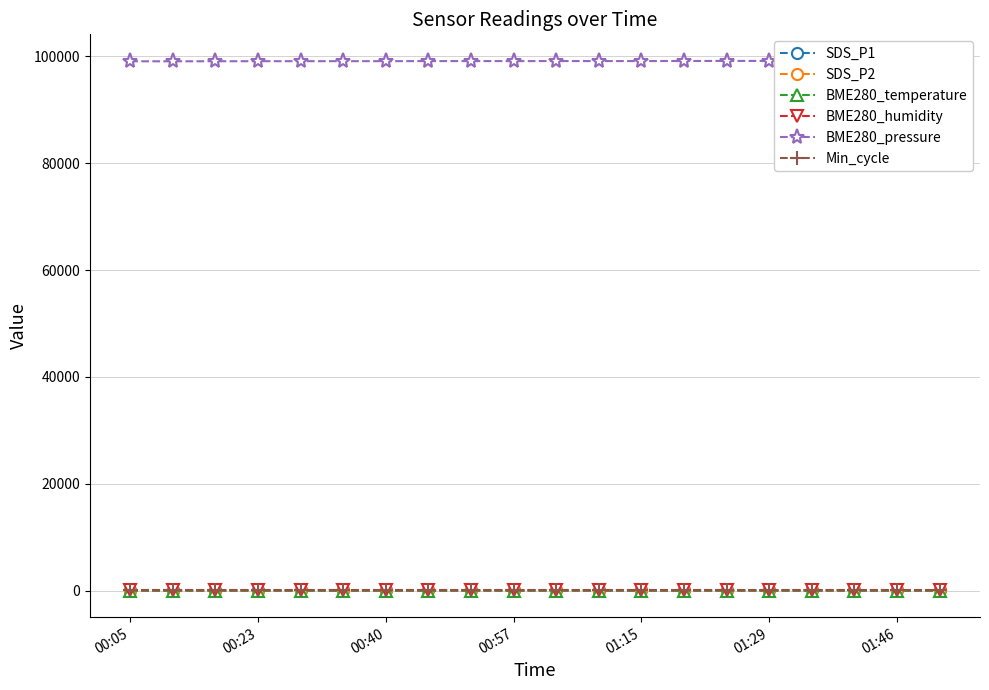

True or false: SDS_P2 has more than 1 interior local peaks.

True